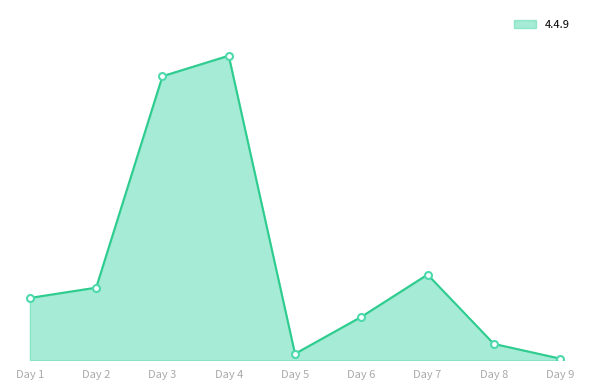

True or false: the data has more than 0 interior local peaks.

True